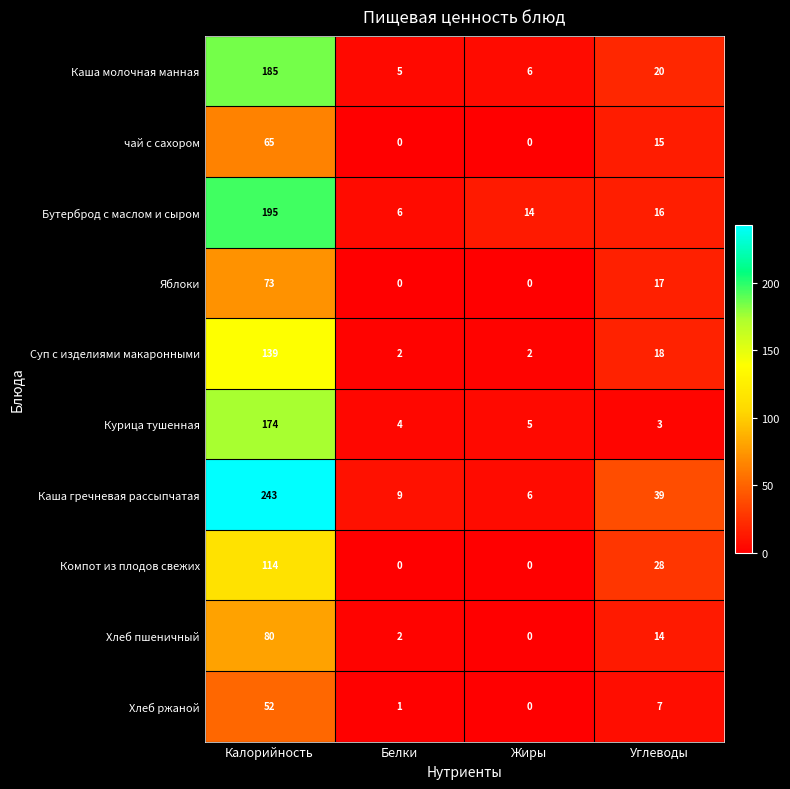

At which category is the sum across all series the highest?

Калорийность